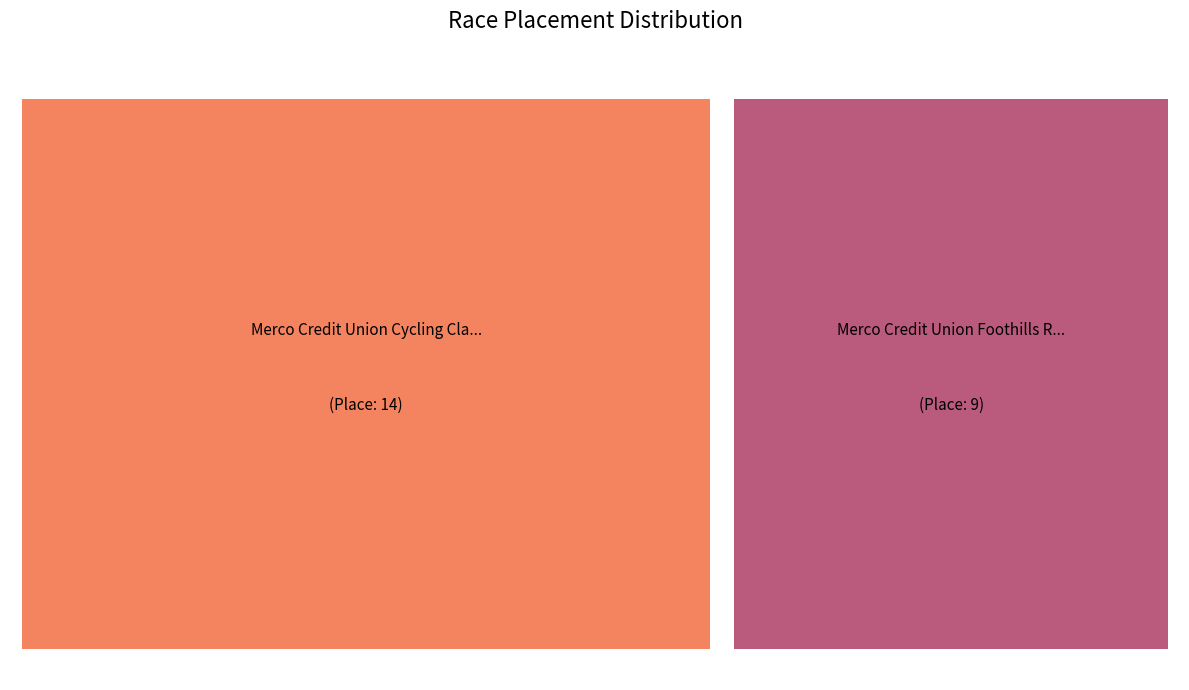

Is there any slice that represents more than half of the pie?

Yes